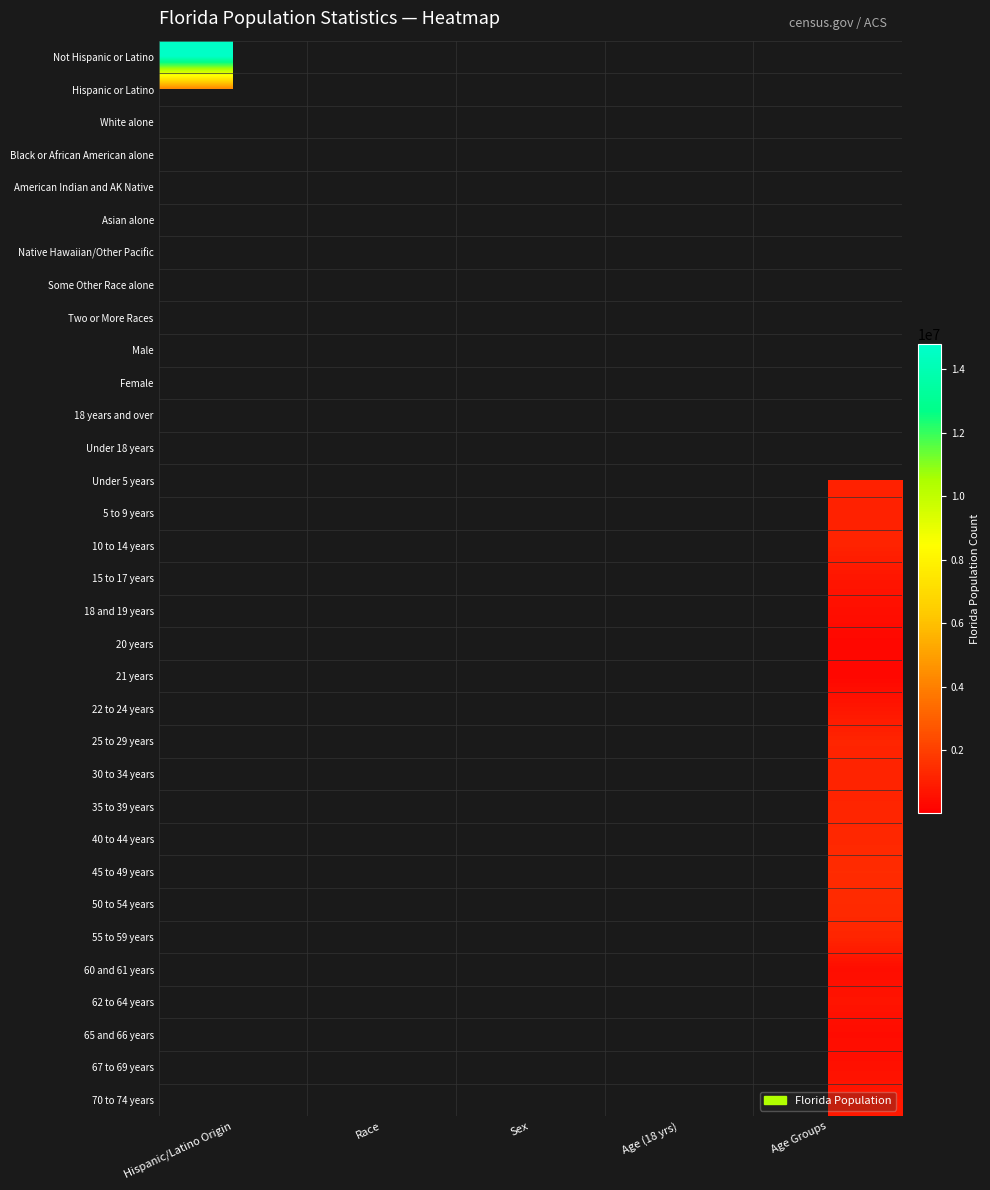

Which label corresponds to the largest value in the chart?

Age (18 yrs)